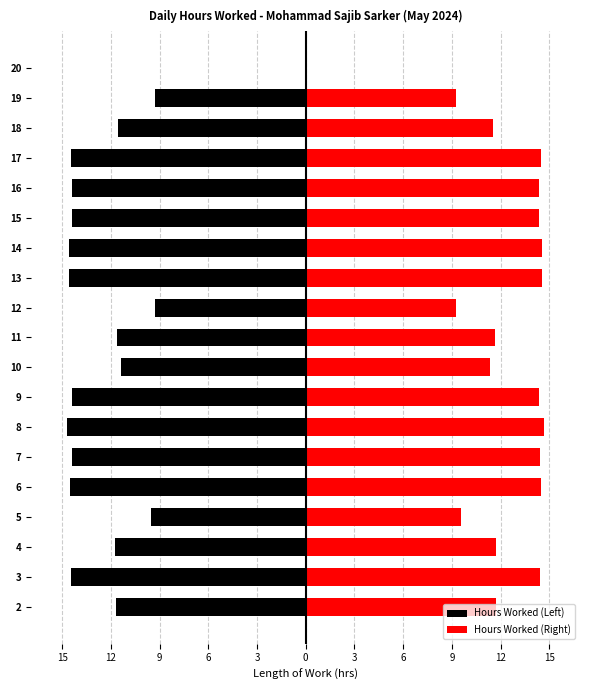

How many values in the Hours Worked (Left) series are below -14?

10